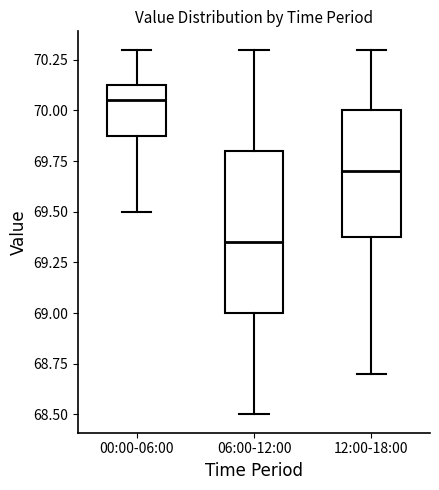

Where is the lower edge of the box for 00:00-06:00 on the y-axis? The values are not printed on the chart, so give them approximately, as read against the axis.

69.90